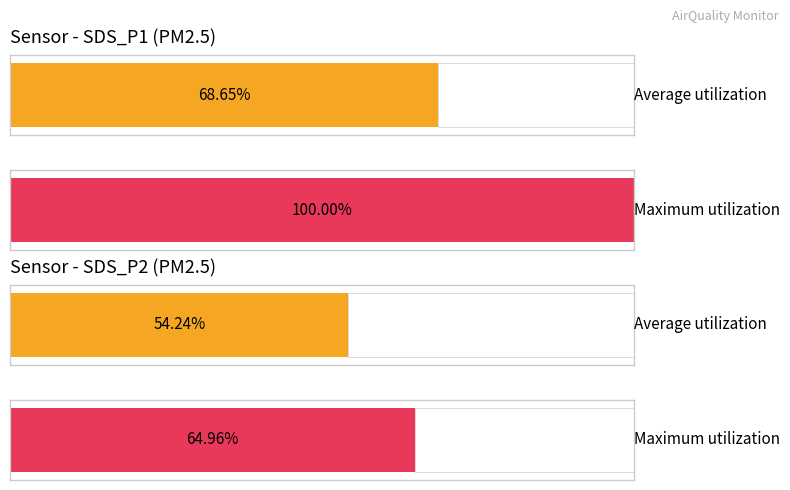

At which category is the sum across all series the highest?

SDS_P1